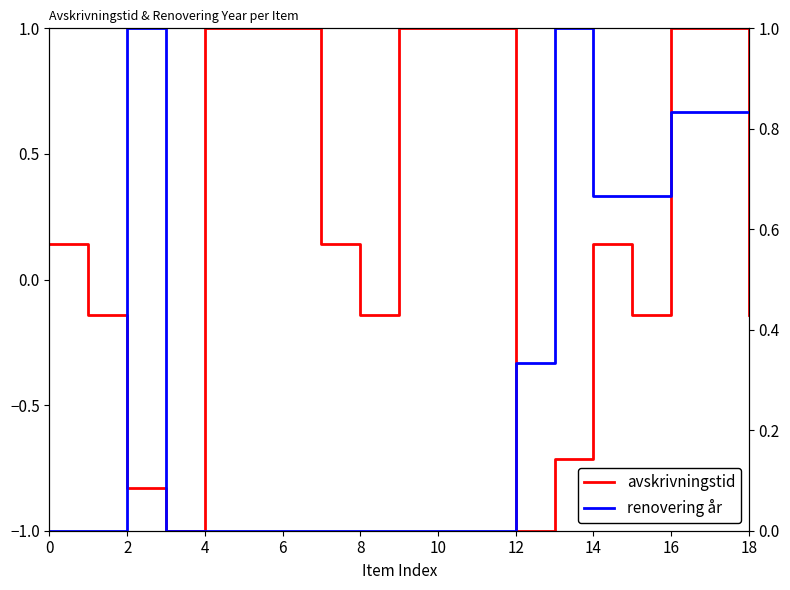

Which has a higher value, 10 or 4?

10